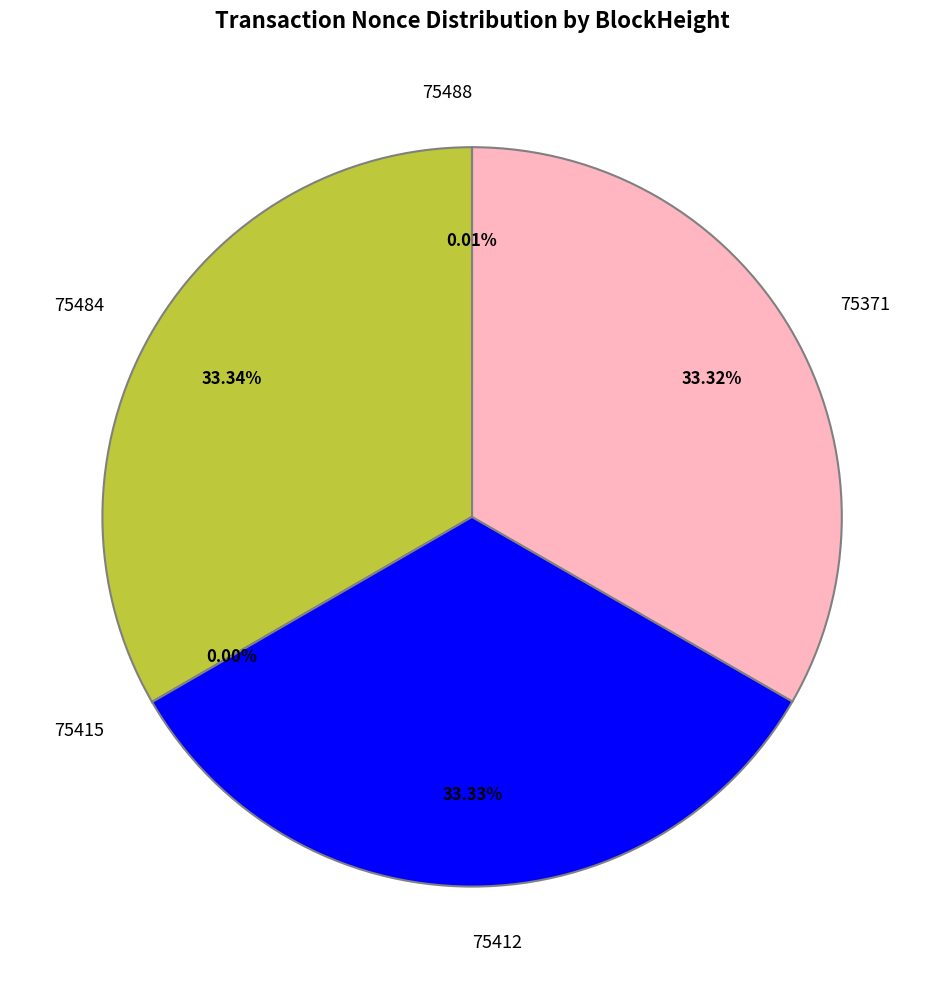

True or false: 75484 accounts for 33% of the total.

True